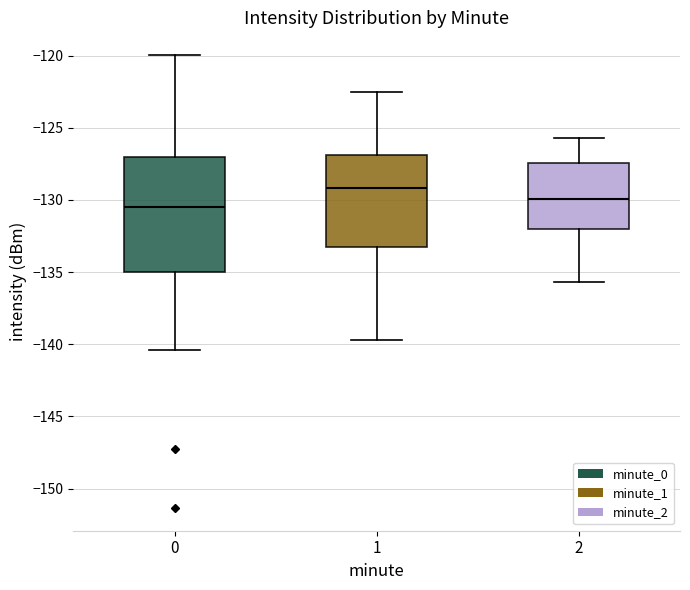

Where is the upper edge of the box at x = 0 on the y-axis? The values are not printed on the chart, so give them approximately, as read against the axis.

-127.0